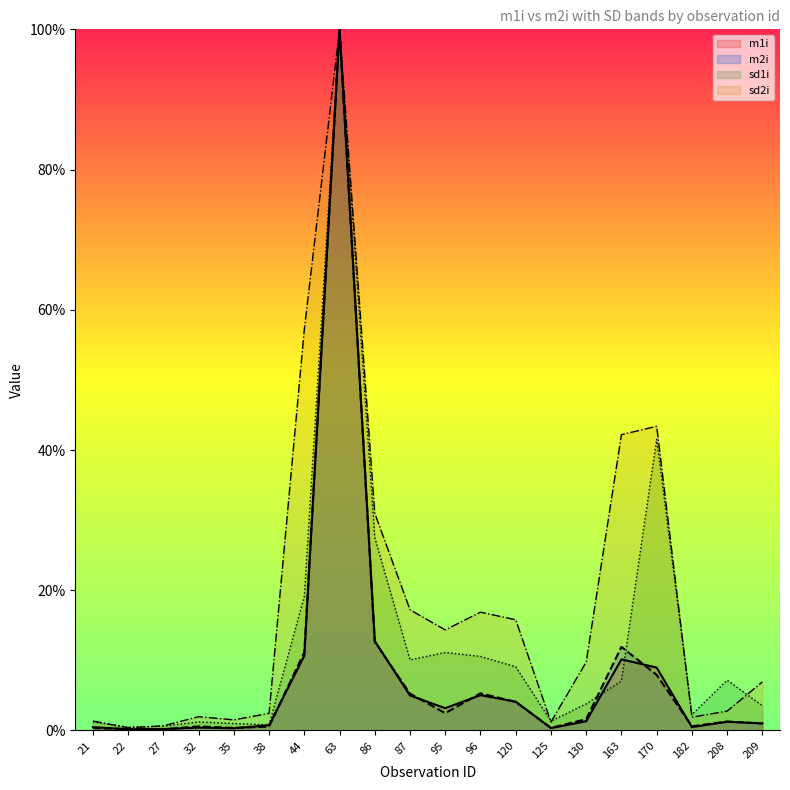

What is the minimum value shown in the chart?

0.2